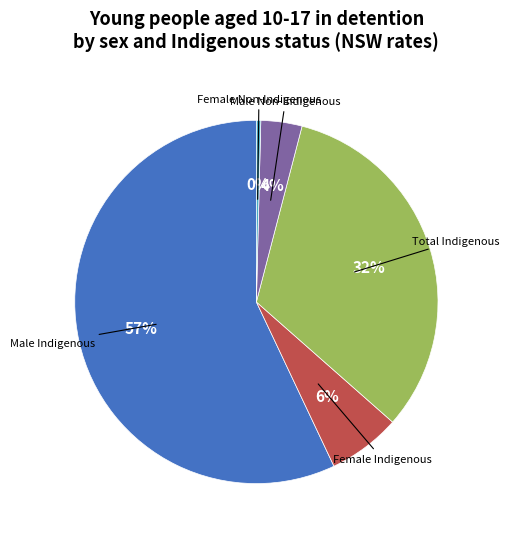

To the nearest percent, what is the average slice percentage?

20%